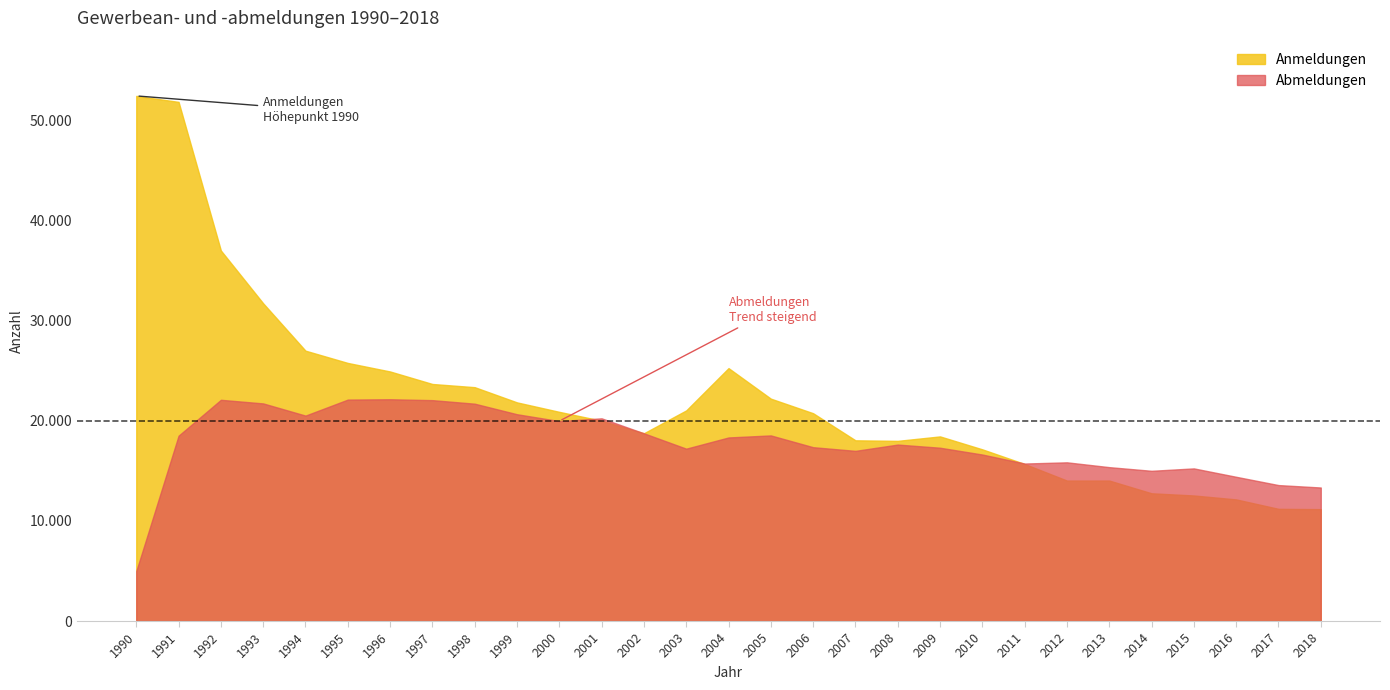

What is the sum of the Anmeldungen values at 1991 and 2007?

69942